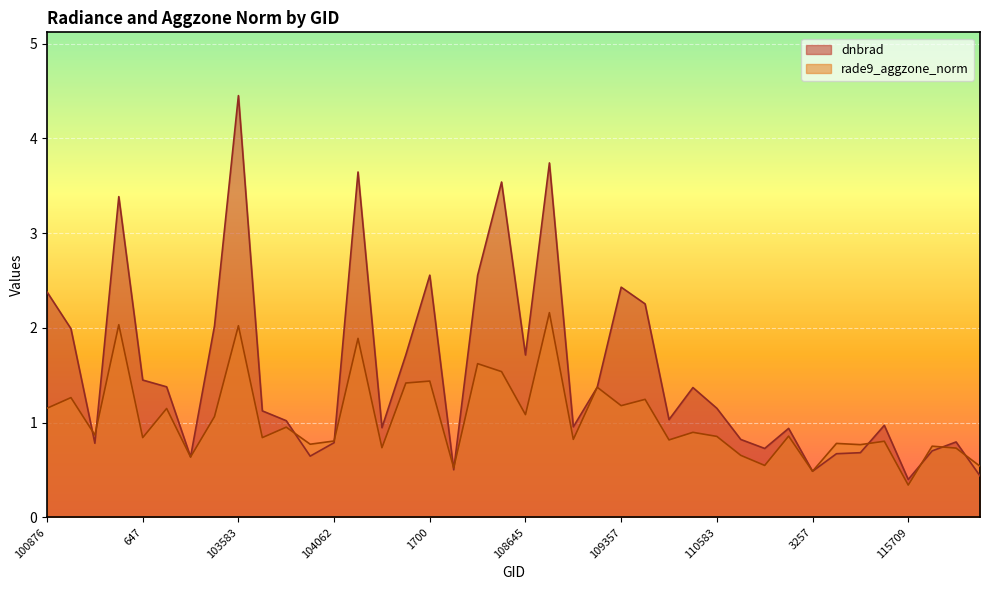

The rade9_aggzone_norm series shows 1.9 at 109357. True or false?

False